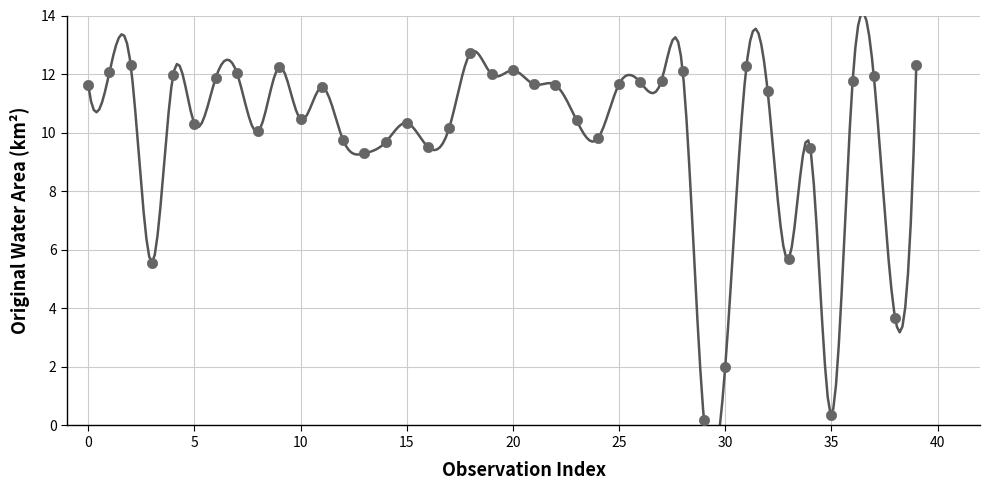

What Y value in the scatter plot is closest to 6?

5.7